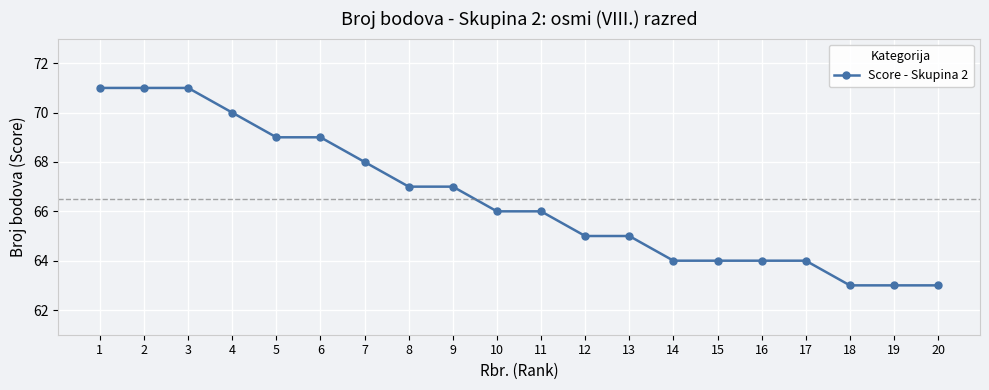

Reading left to right, what are all the values shown in this chart?

1=71	2=71	3=71	4=70	5=69	6=69	7=68	8=67	9=67	10=66	11=66	12=65	13=65	14=64	15=64	16=64	17=64	18=63	19=63	20=63